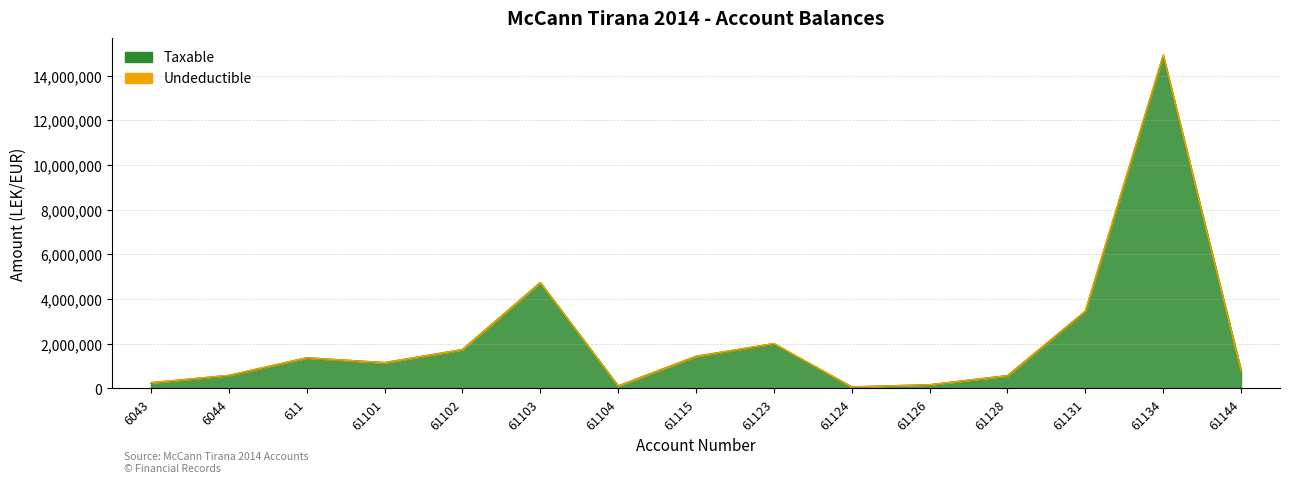

Which category has the lowest value across all series?

61124